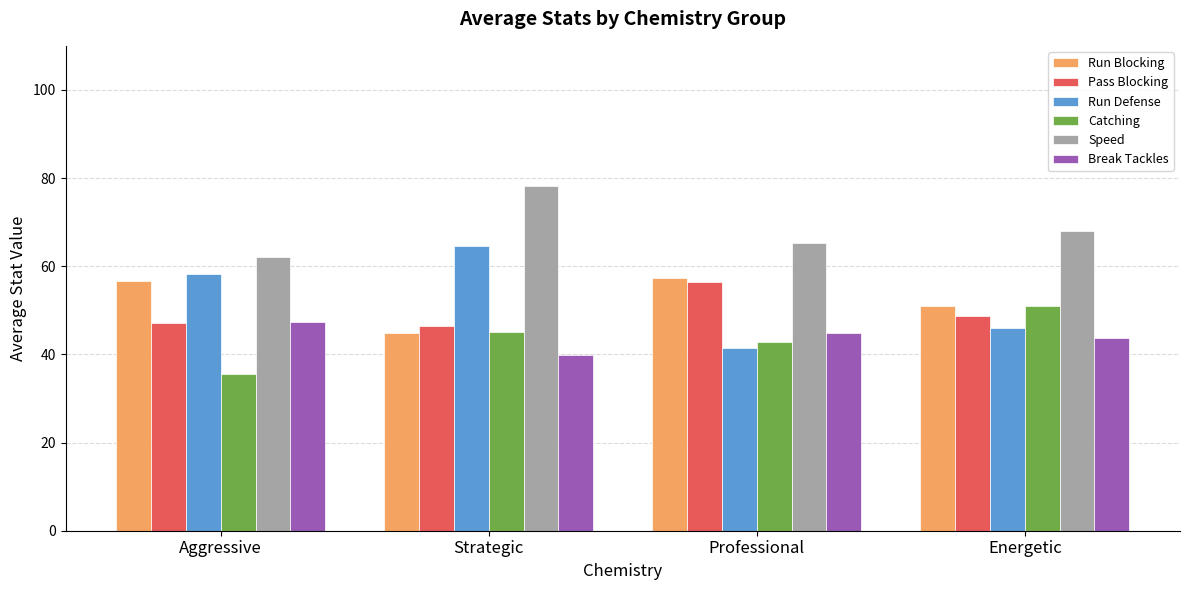

The value of Pass Blocking at Professional is 84.6. True or false?

False